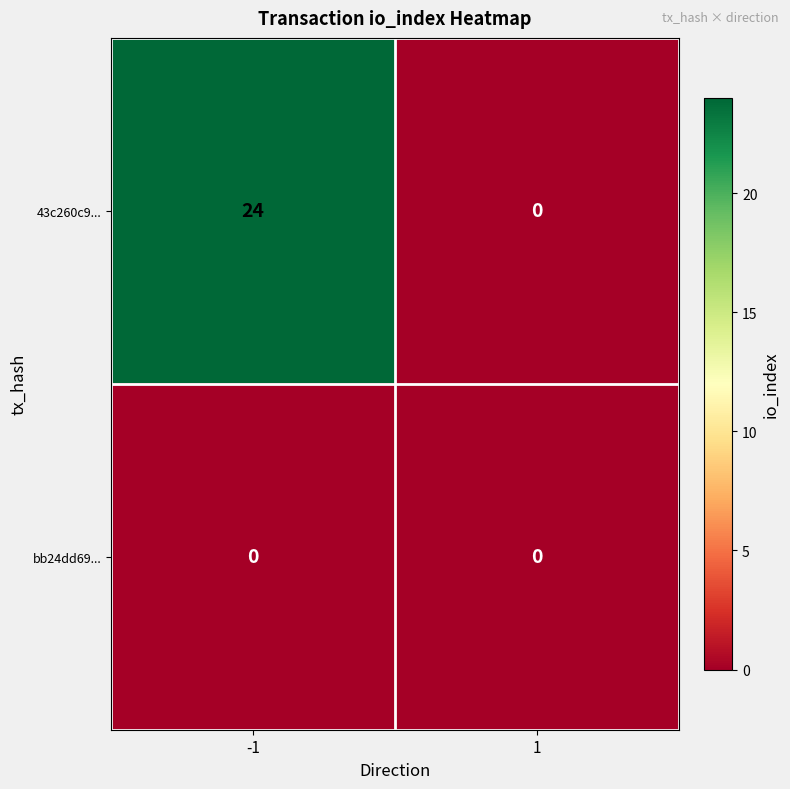

Which series has the largest range (max minus min)?

43c260c9...